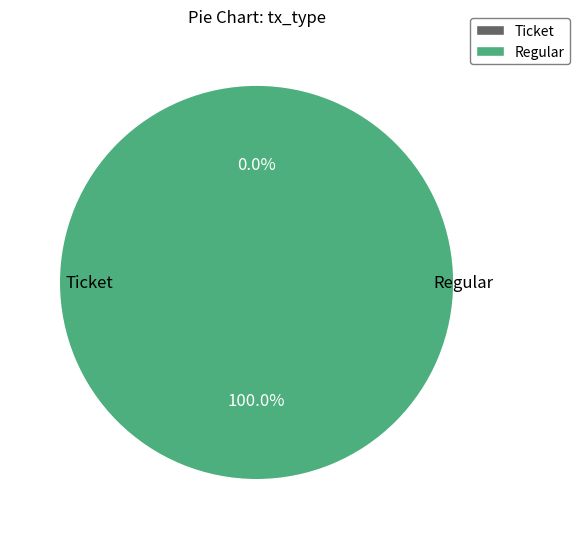

The Ticket slice represents 1% of the pie. True or false?

False